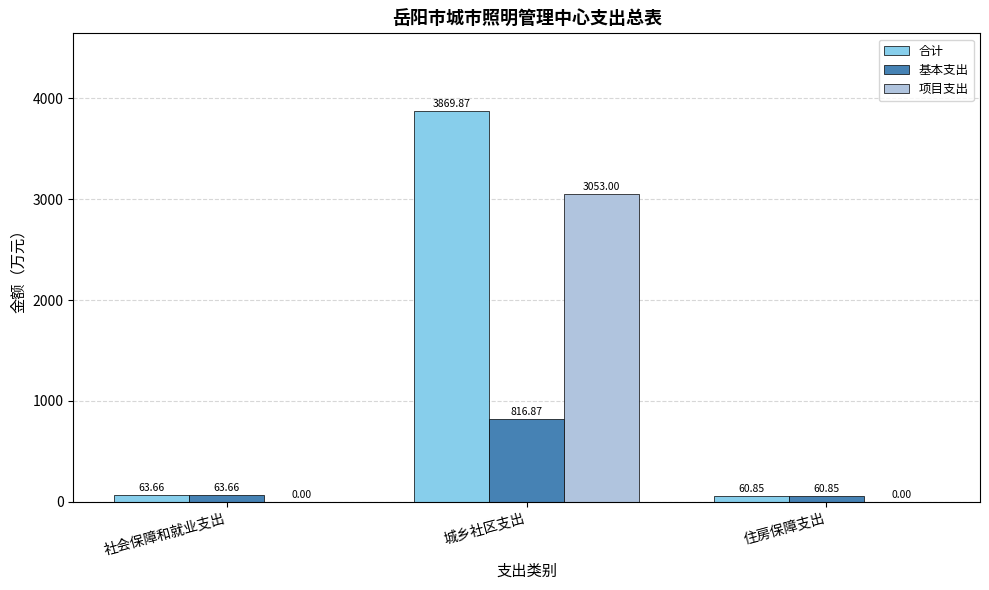

Which series has the largest total across all categories?

合计